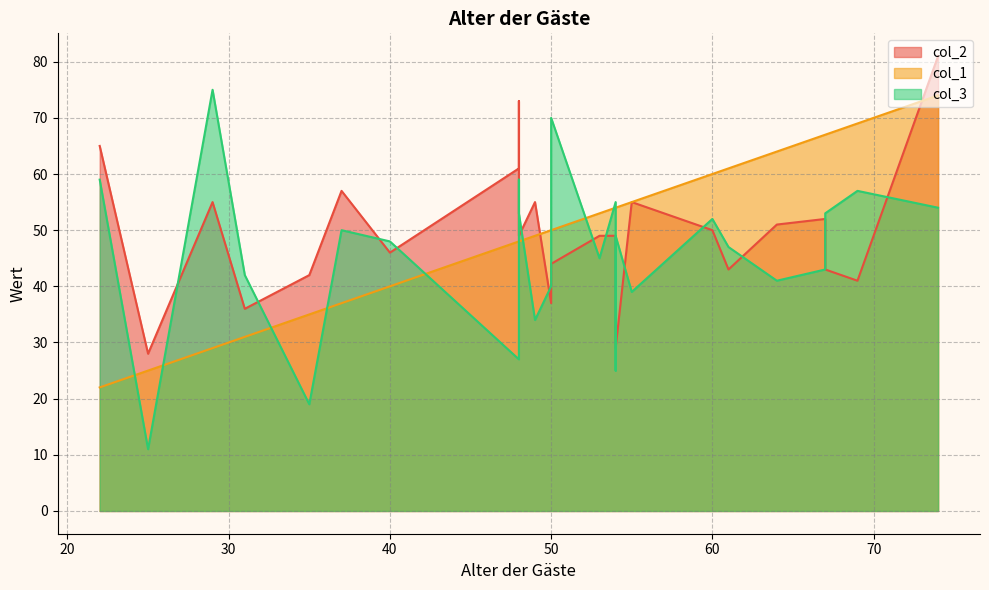

What is the difference between the highest and lowest values at 31?

11